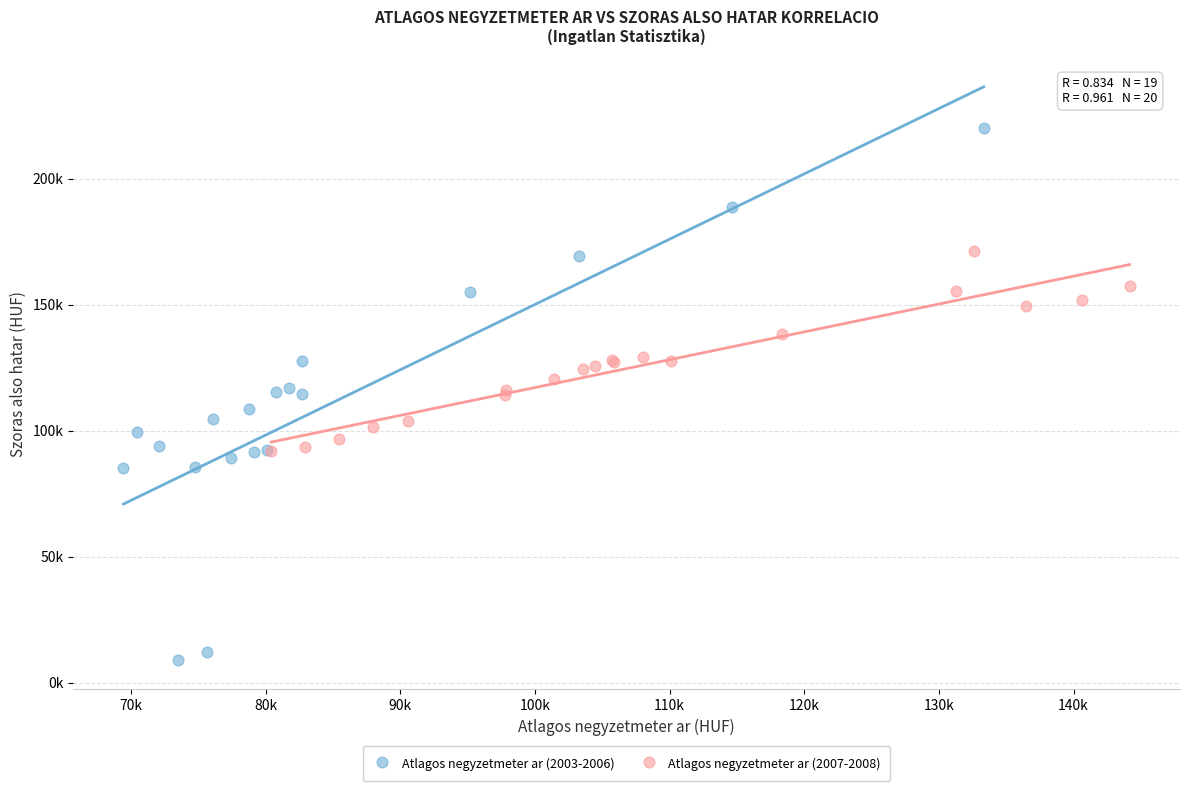

Which series reaches the minimum Y coordinate?

Atlagos negyzetmeter ar (2003-2006)